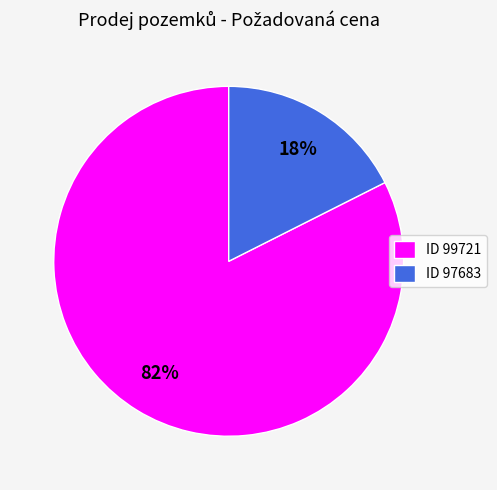

To the nearest percent, what percentage of the pie is ID 97683?

18%